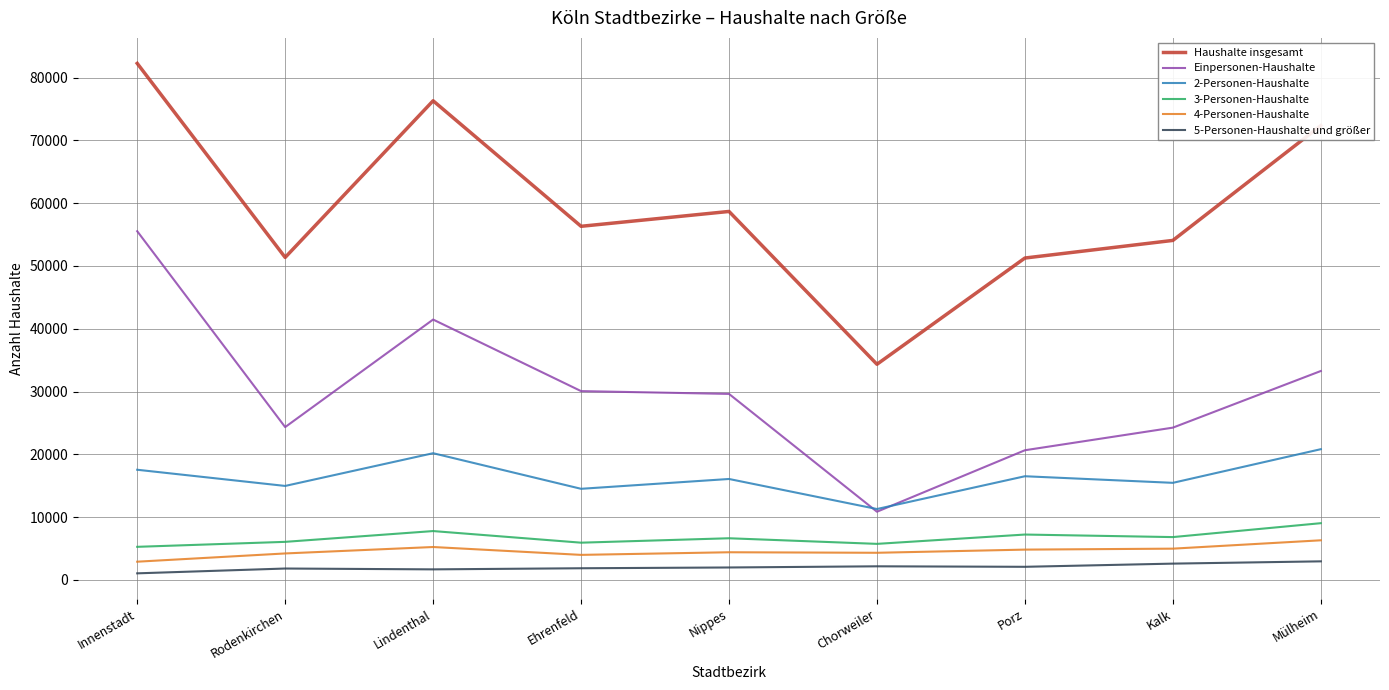

What is the sum of the Einpersonen-Haushalte values at Chorweiler and Lindenthal?

52322